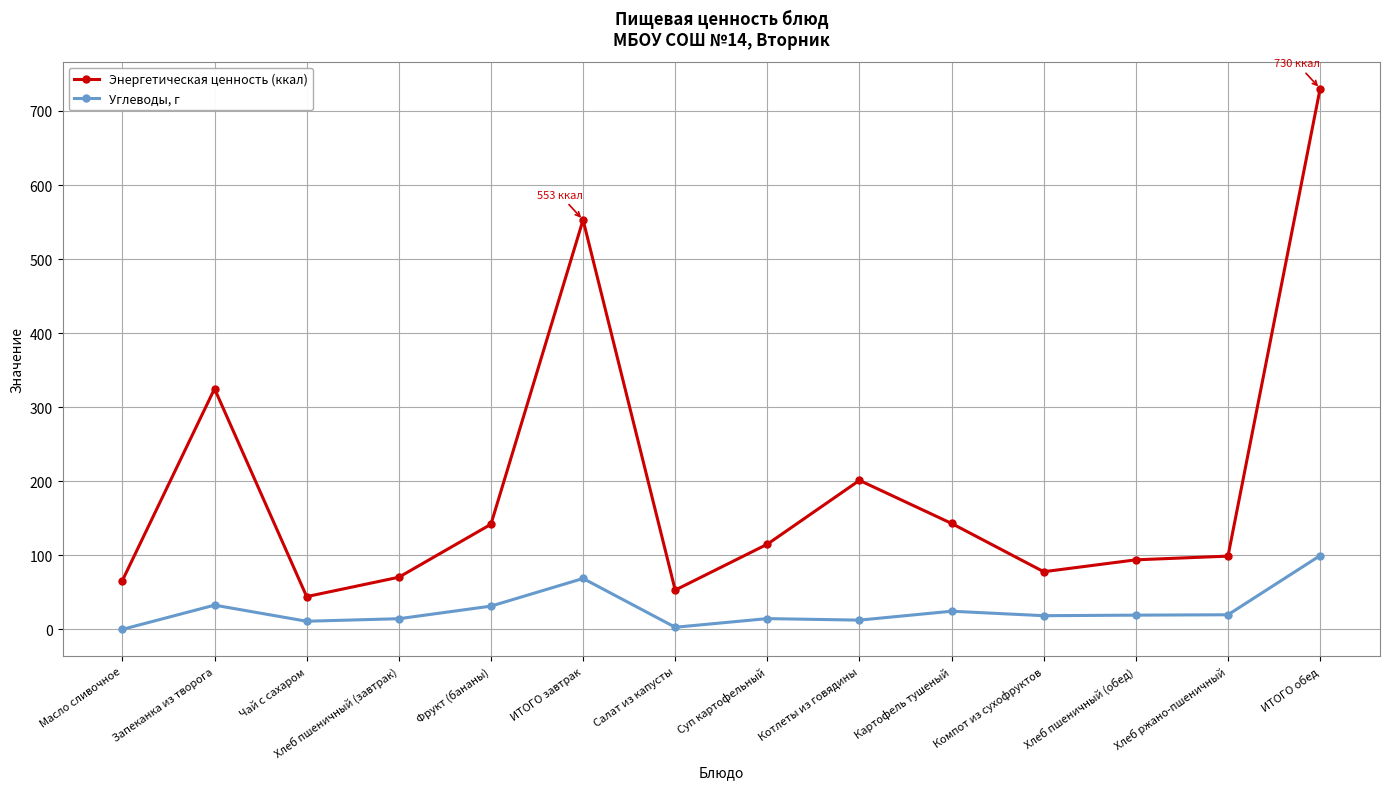

What is the difference between the highest and lowest values at Хлеб пшеничный (обед)?

74.7